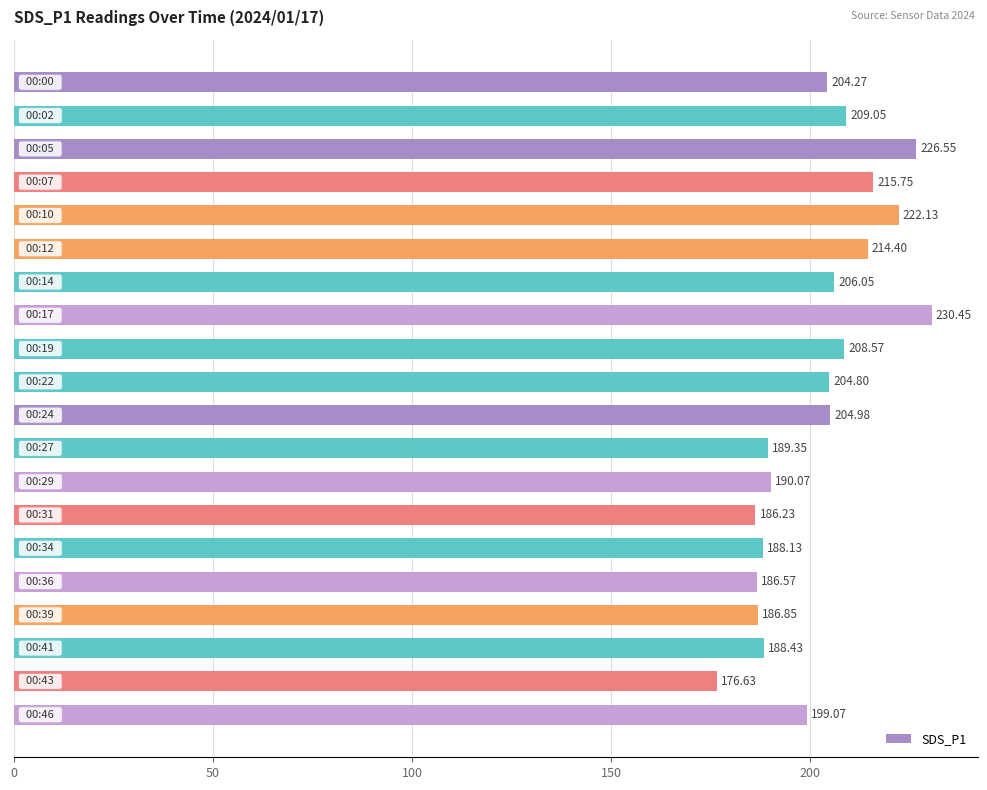

What is the sum of all values?

4038.3